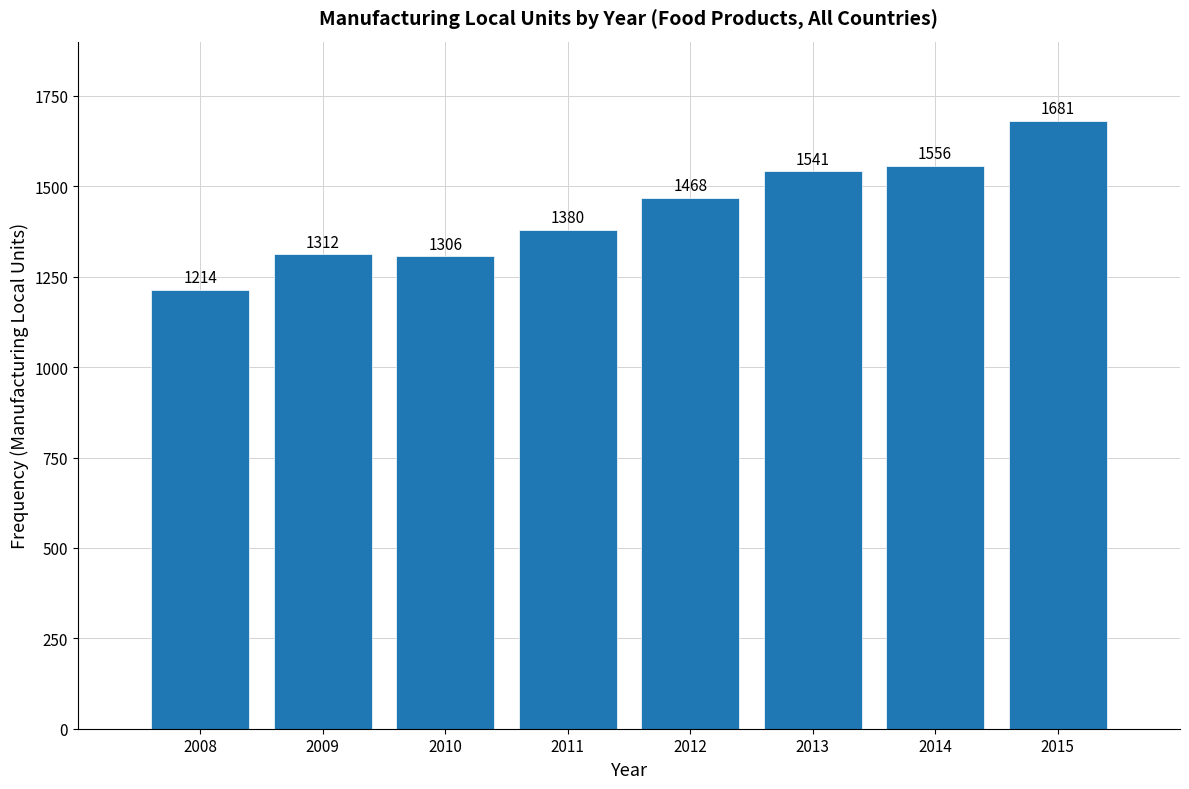

Reading right to left, list all the values displayed in this chart.

2015=1681	2014=1556	2013=1541	2012=1468	2011=1380	2010=1306	2009=1312	2008=1214